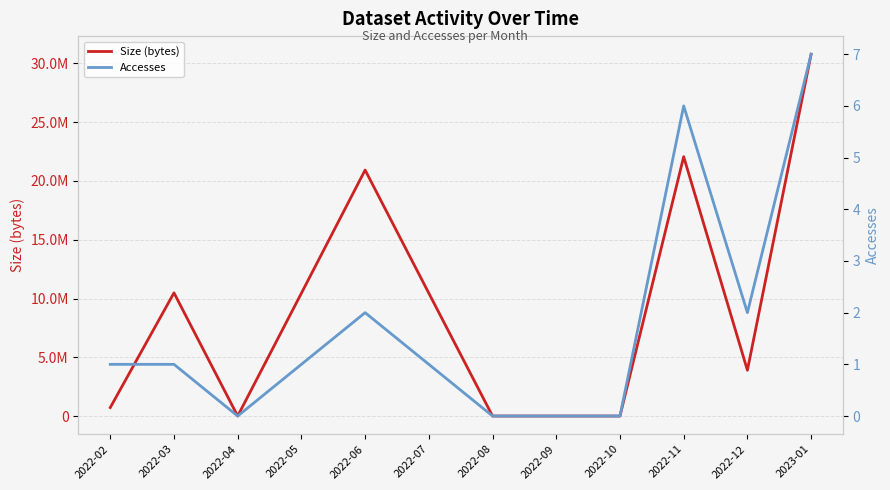

Reading right to left, what are all the values shown in this chart?

Size (bytes): 2023-01=30785359	2022-12=3895563	2022-11=22065285	2022-10=0	2022-09=0	2022-08=0	2022-07=10451042	2022-06=20929497	2022-05=10451042	2022-04=0	2022-03=10480557	2022-02=720896
Accesses: 2023-01=7	2022-12=2	2022-11=6	2022-10=0	2022-09=0	2022-08=0	2022-07=1	2022-06=2	2022-05=1	2022-04=0	2022-03=1	2022-02=1